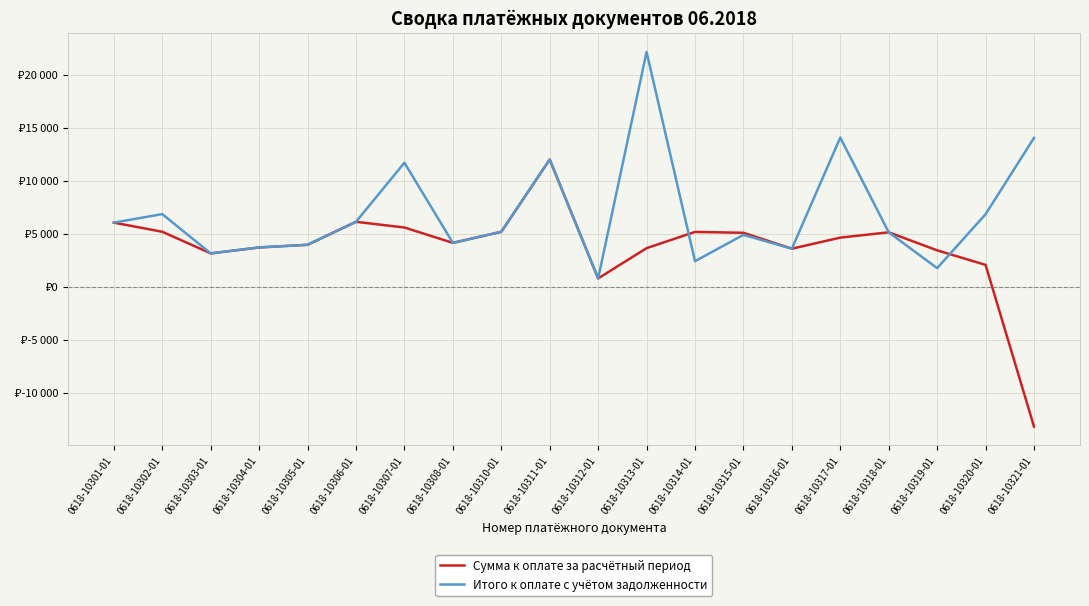

What is the difference between the second highest and minimum values in the Итого к оплате с учётом задолженности series?

13293.4